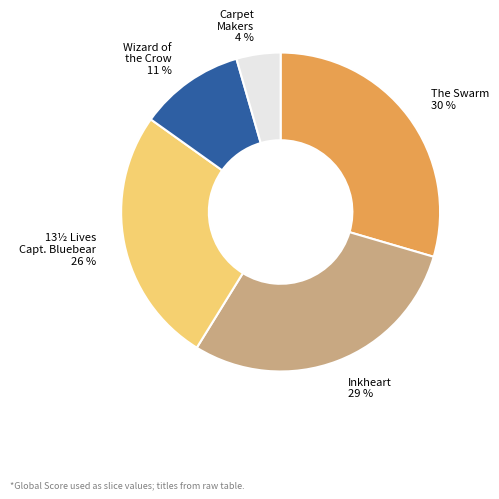

Is there any slice that represents more than half of the pie?

No